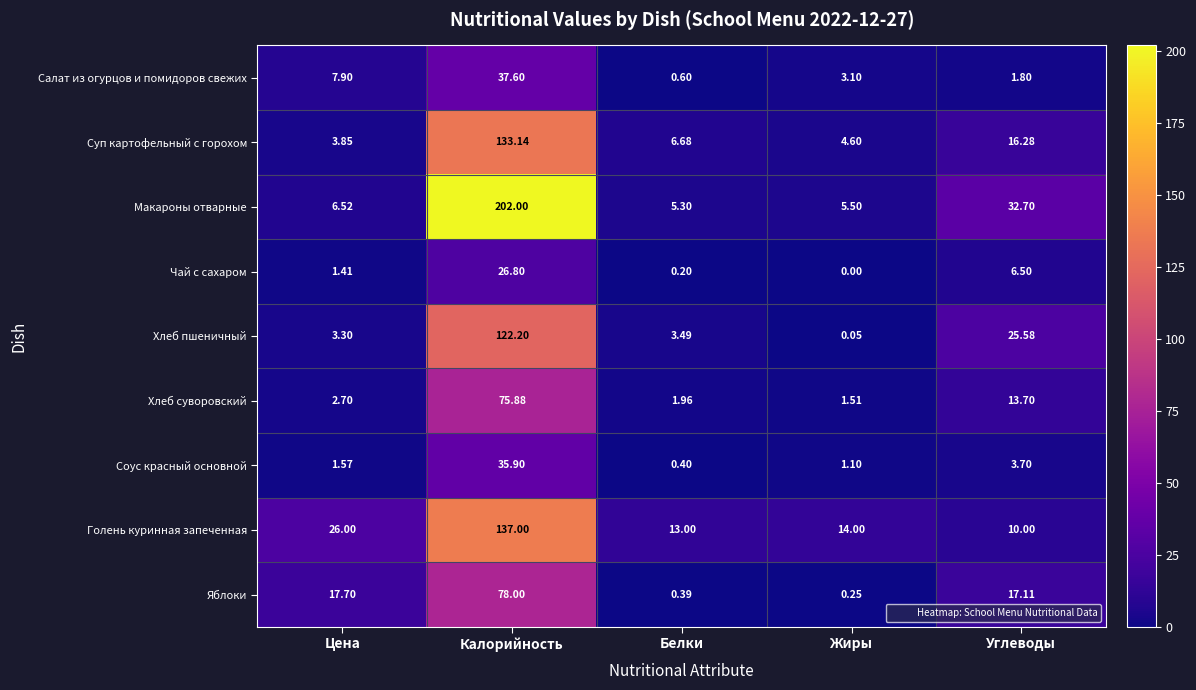

Which series has the widest spread of values?

Макароны отварные